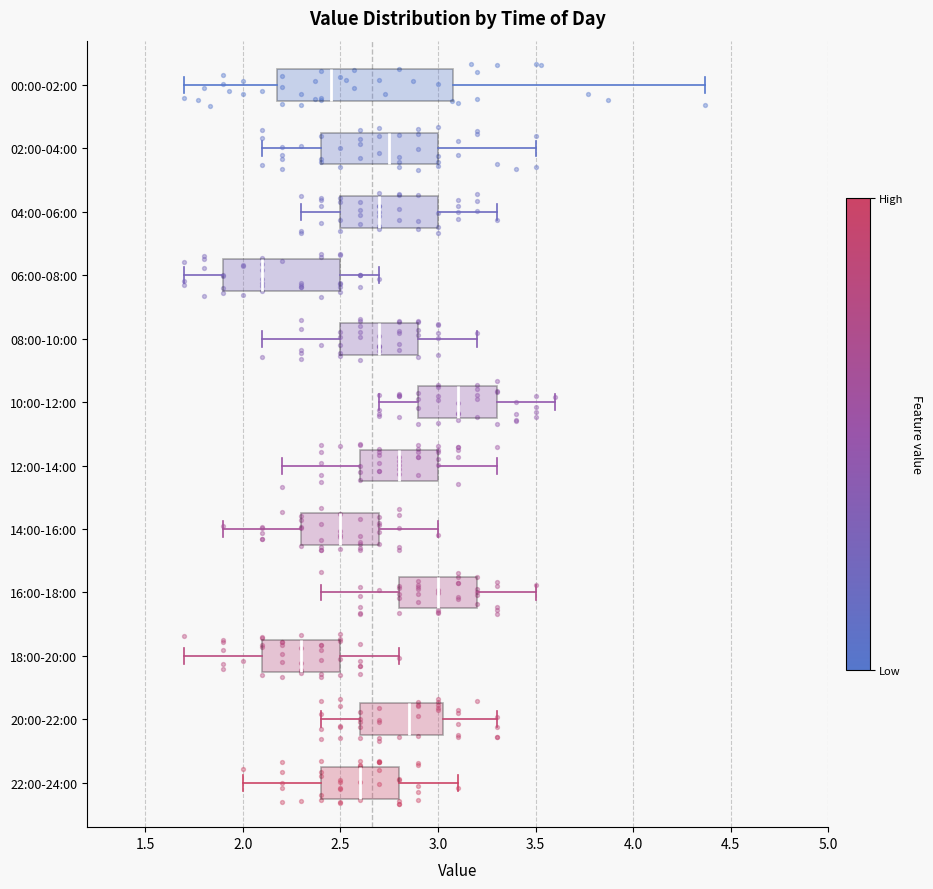

Reading bottom to top, transcribe this box plot: for each box, give where its median line is, the range the box spans, and where its two whiskers end, as read against the x-axis. The values are not printed on the chart, so give them approximately, as read against the axis.

22:00-24:00: median 2.60, box 2.40 to 2.80, whiskers 2.00 to 3.10
20:00-22:00: median 2.85, box 2.60 to 3.05, whiskers 2.40 to 3.30
18:00-20:00: median 2.30, box 2.10 to 2.50, whiskers 1.70 to 2.80
16:00-18:00: median 3.00, box 2.80 to 3.20, whiskers 2.40 to 3.50
14:00-16:00: median 2.50, box 2.30 to 2.70, whiskers 1.90 to 3.00
12:00-14:00: median 2.80, box 2.60 to 3.00, whiskers 2.20 to 3.30
10:00-12:00: median 3.10, box 2.90 to 3.30, whiskers 2.70 to 3.60
08:00-10:00: median 2.70, box 2.50 to 2.90, whiskers 2.10 to 3.20
06:00-08:00: median 2.10, box 1.90 to 2.50, whiskers 1.70 to 2.70
04:00-06:00: median 2.70, box 2.50 to 3.00, whiskers 2.30 to 3.30
02:00-04:00: median 2.75, box 2.40 to 3.00, whiskers 2.10 to 3.50
00:00-02:00: median 2.45, box 2.20 to 3.10, whiskers 1.70 to 4.35